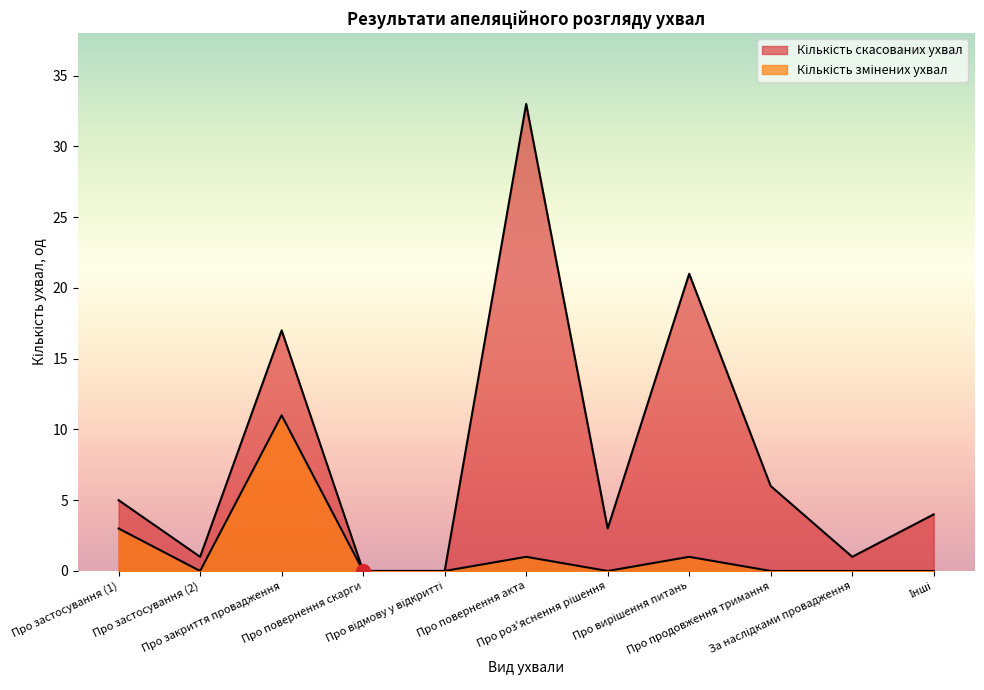

True or false: Кількість змінених ухвал has more than 2 points higher than both neighbors.

True